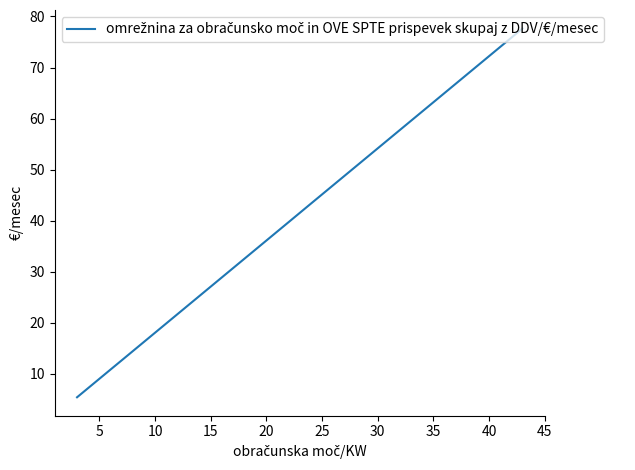

What is the smallest value displayed?

5.4